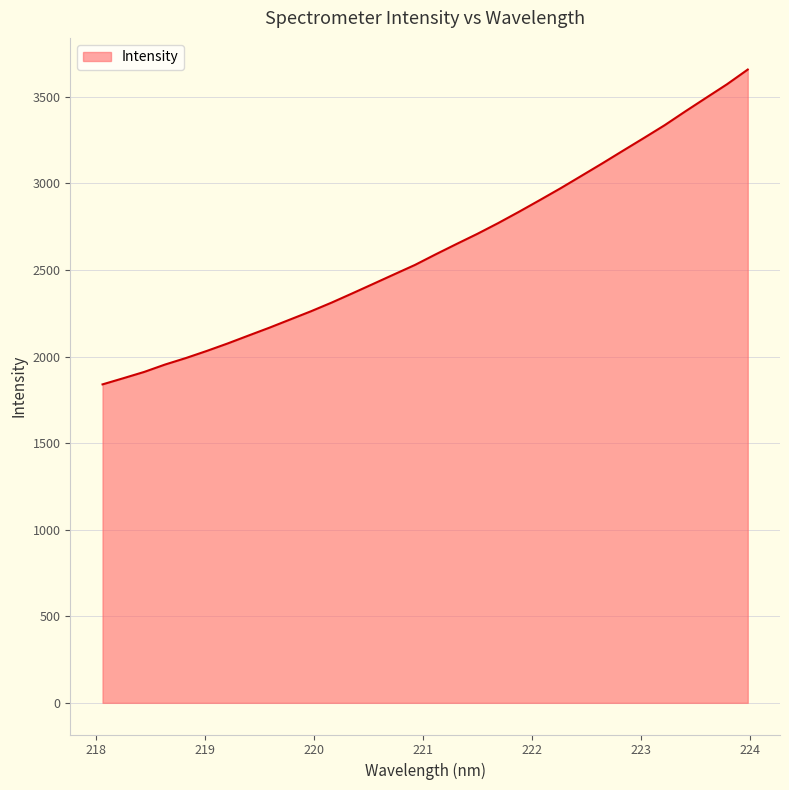

What is the maximum value shown in the chart?

3658.2